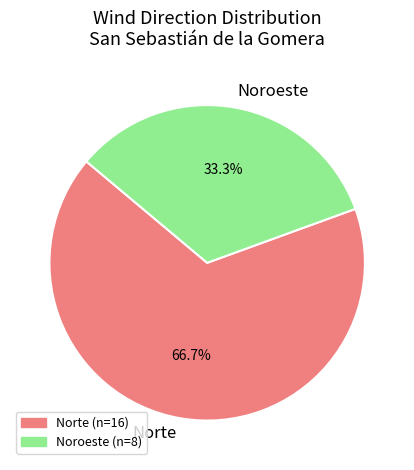

How many segments does this pie chart have?

2